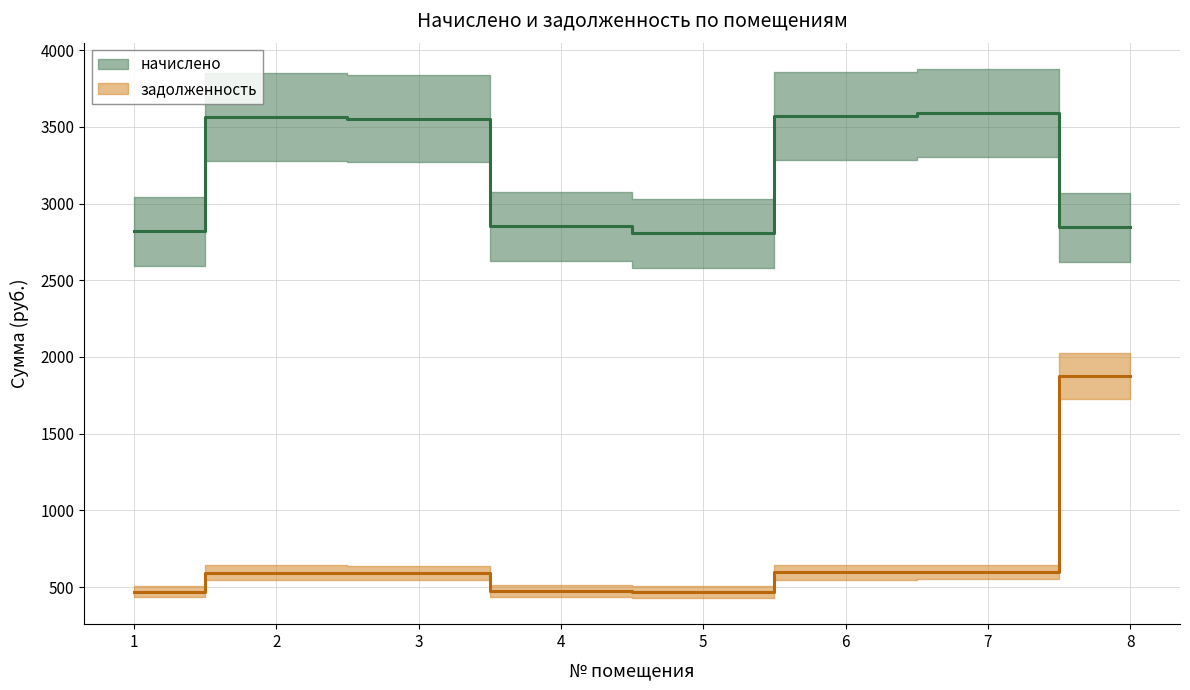

At which category is the sum across all series the highest?

8